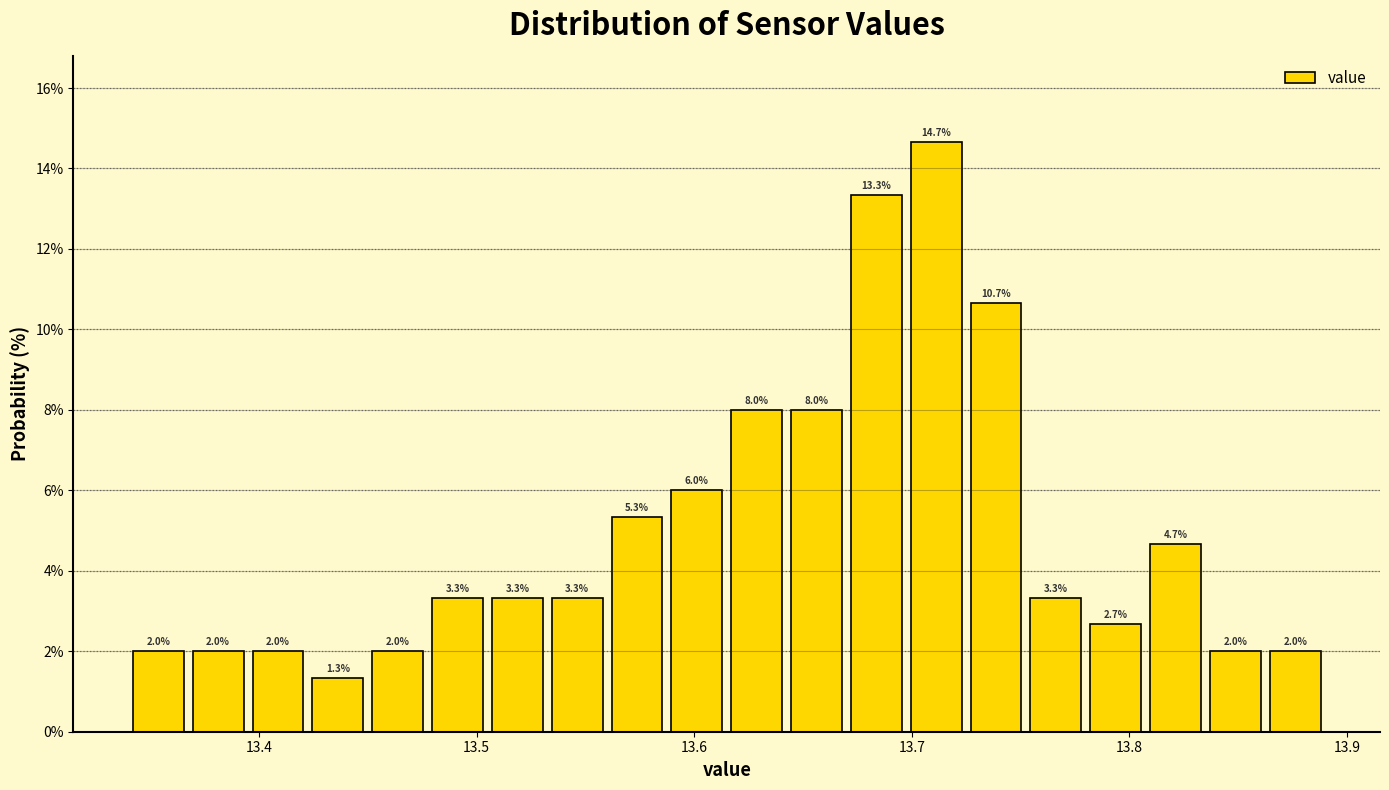

Around what value on the x-axis is the tallest bar? Give the approximate position of its centre, as read against the axis.

13.71